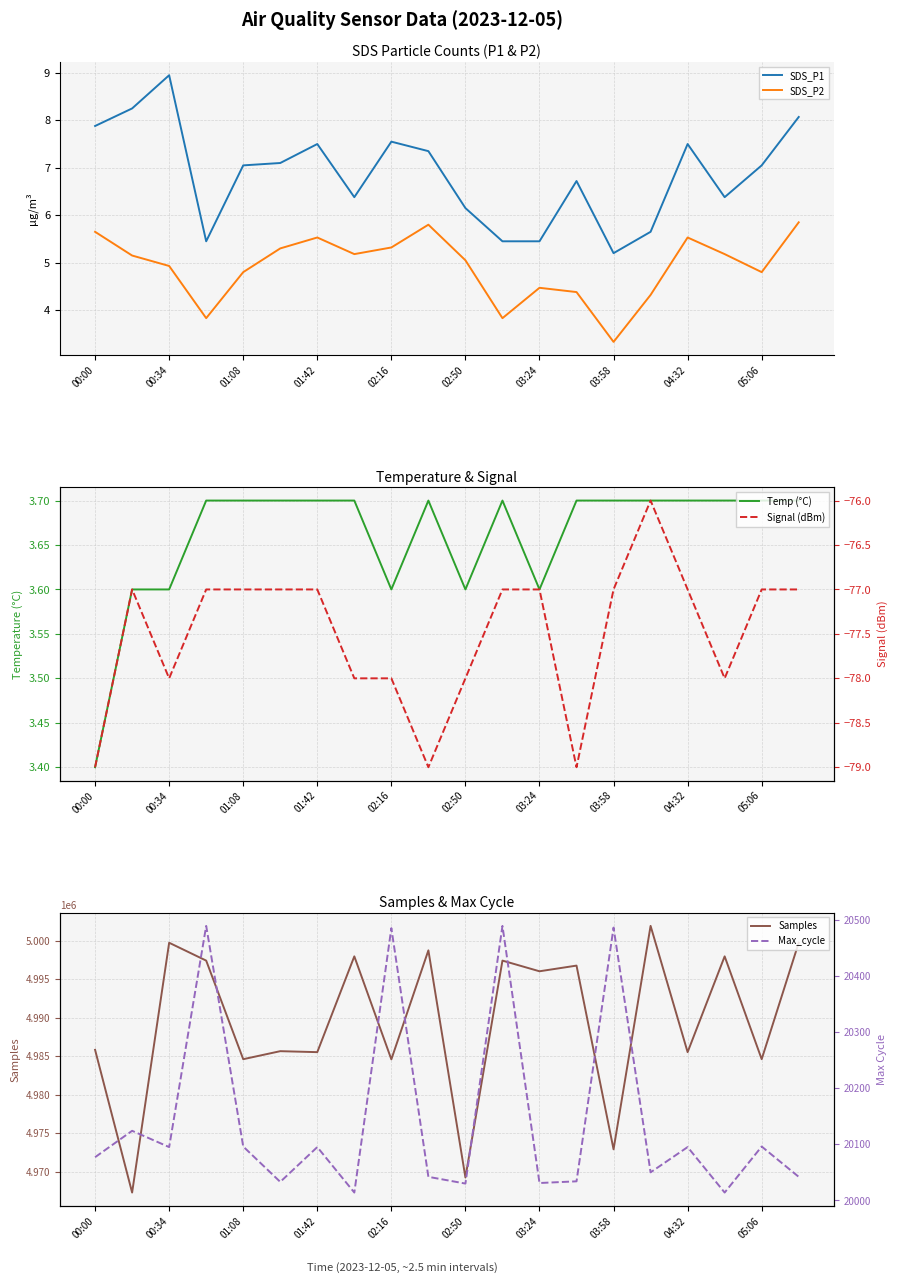

Is it true that SDS_P1 equals 2.8 at 02:16?

False